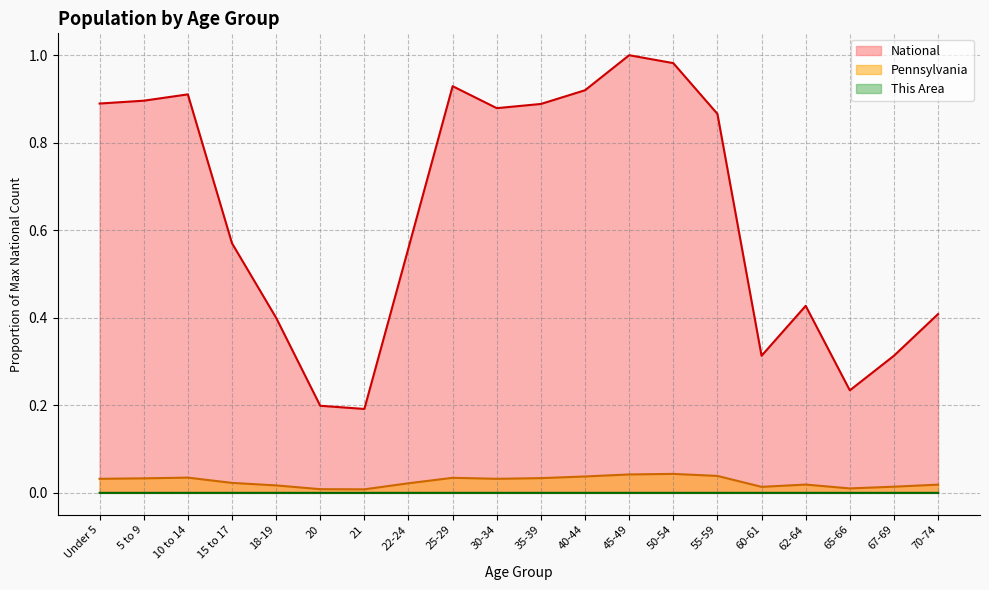

What is the sum of all Pennsylvania values?

0.5